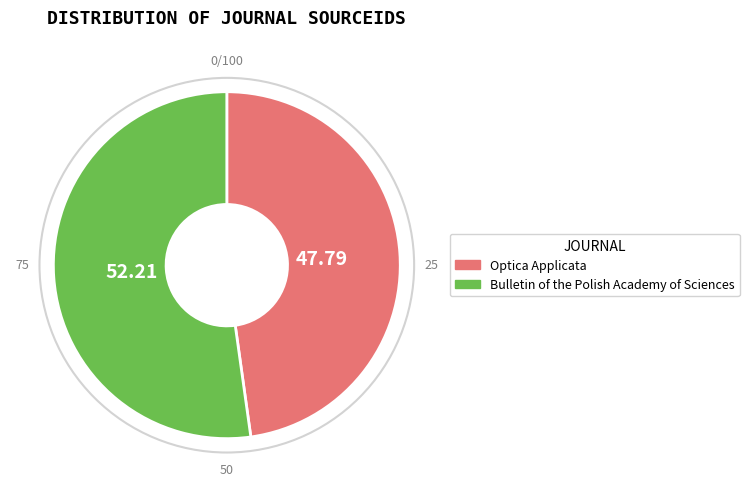

Combined, do Bulletin of the Polish Academy of Sciences and Optica Applicata account for over 50%?

Yes